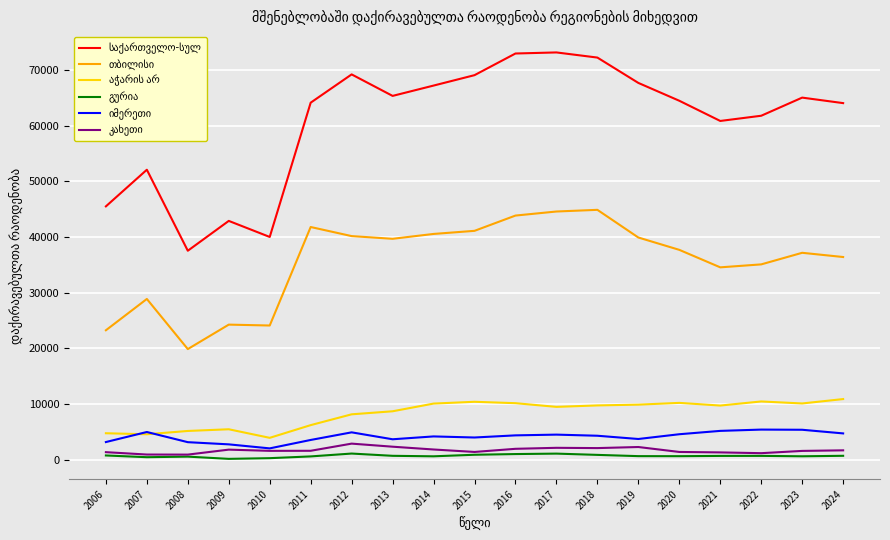

What is the greatest value displayed?

73154